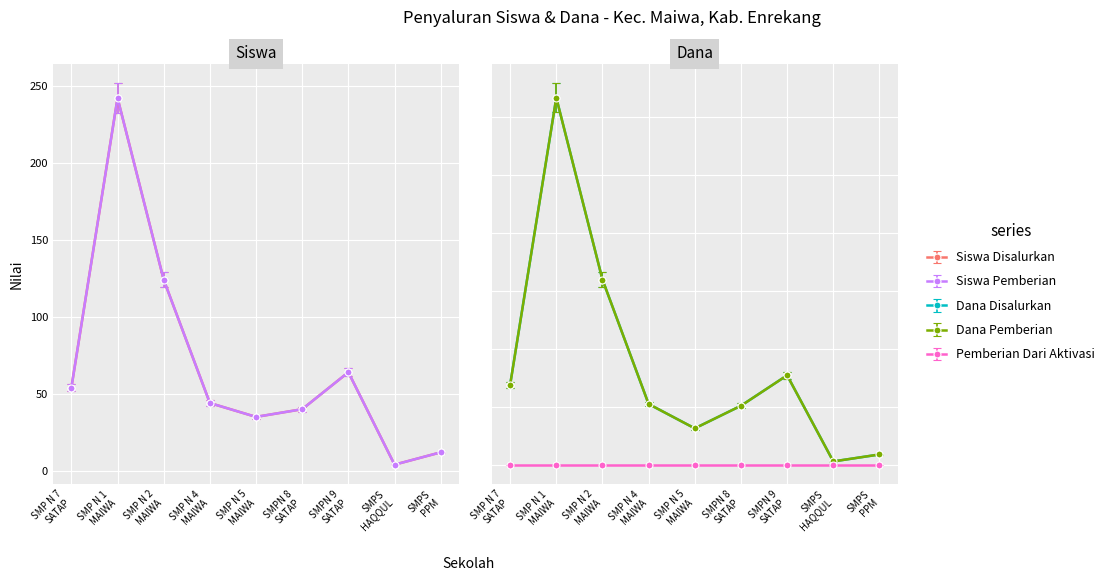

At which label is Dana Disalurkan closest to 79875000?

SMP N 2 MAIWA